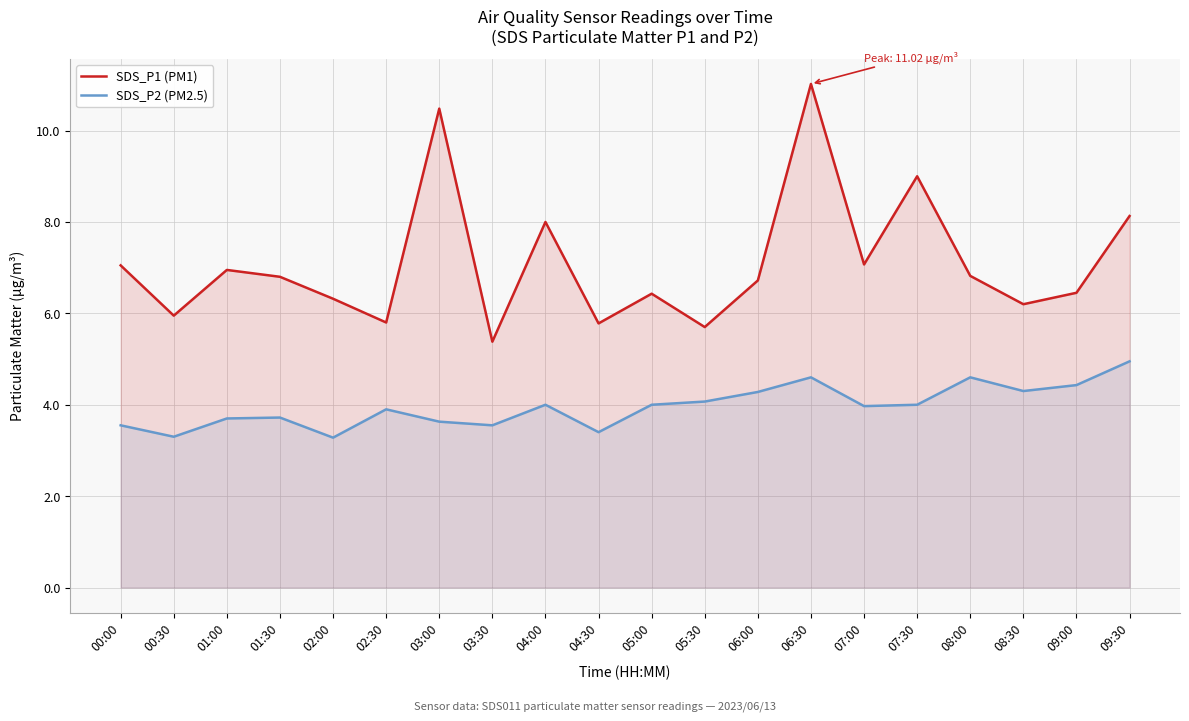

Reading right to left, list all the values displayed in this chart.

SDS_P1 (PM1): 09:30=8.1	09:00=6.5	08:30=6.2	08:00=6.8	07:30=9.0	07:00=7.1	06:30=11.0	06:00=6.7	05:30=5.7	05:00=6.4	04:30=5.8	04:00=8.0	03:30=5.4	03:00=10.5	02:30=5.8	02:00=6.3	01:30=6.8	01:00=7.0	00:30=6.0	00:00=7.0
SDS_P2 (PM2.5): 09:30=5.0	09:00=4.4	08:30=4.3	08:00=4.6	07:30=4.0	07:00=4.0	06:30=4.6	06:00=4.3	05:30=4.1	05:00=4.0	04:30=3.4	04:00=4.0	03:30=3.5	03:00=3.6	02:30=3.9	02:00=3.3	01:30=3.7	01:00=3.7	00:30=3.3	00:00=3.5